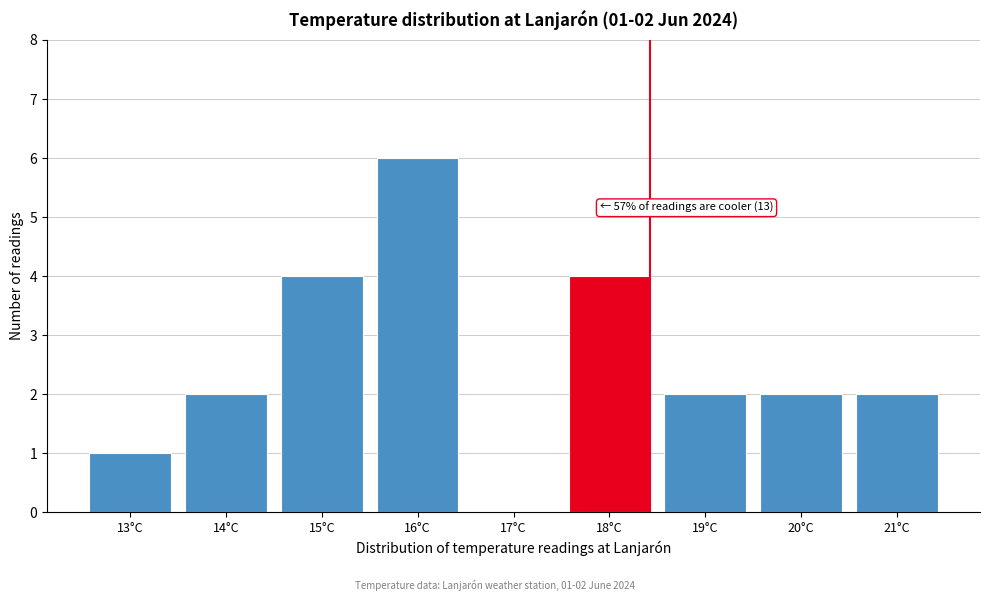

Reading left to right, extract all data points from this chart.

13°C=1	14°C=2	15°C=4	16°C=6	17°C=0	18°C=4	19°C=2	20°C=2	21°C=2